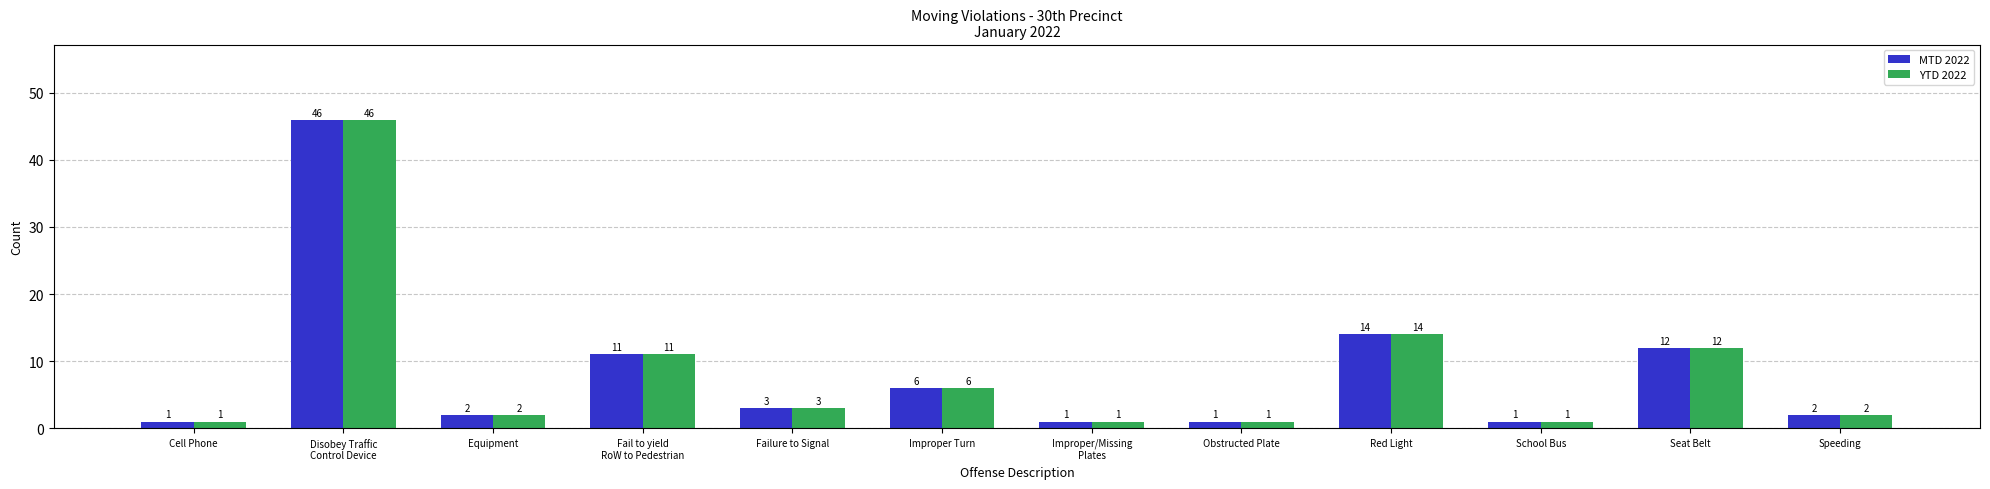

What is the highest value of the YTD 2022 series?

46